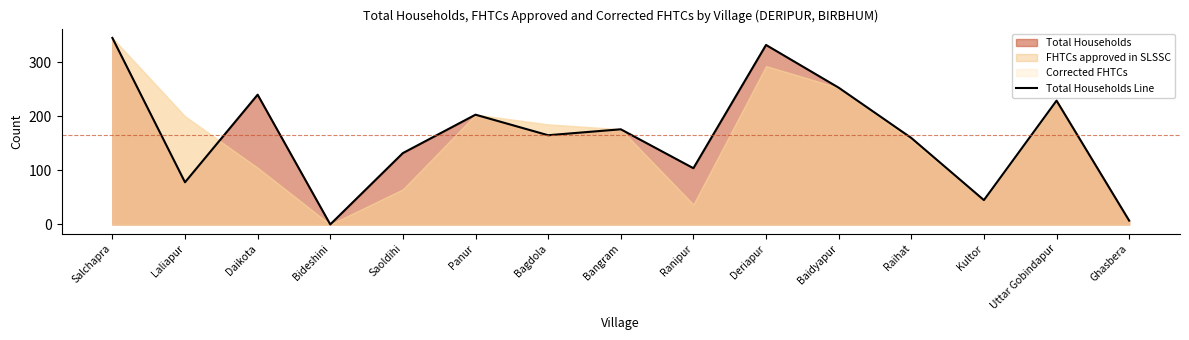

How many positive values are there?

14